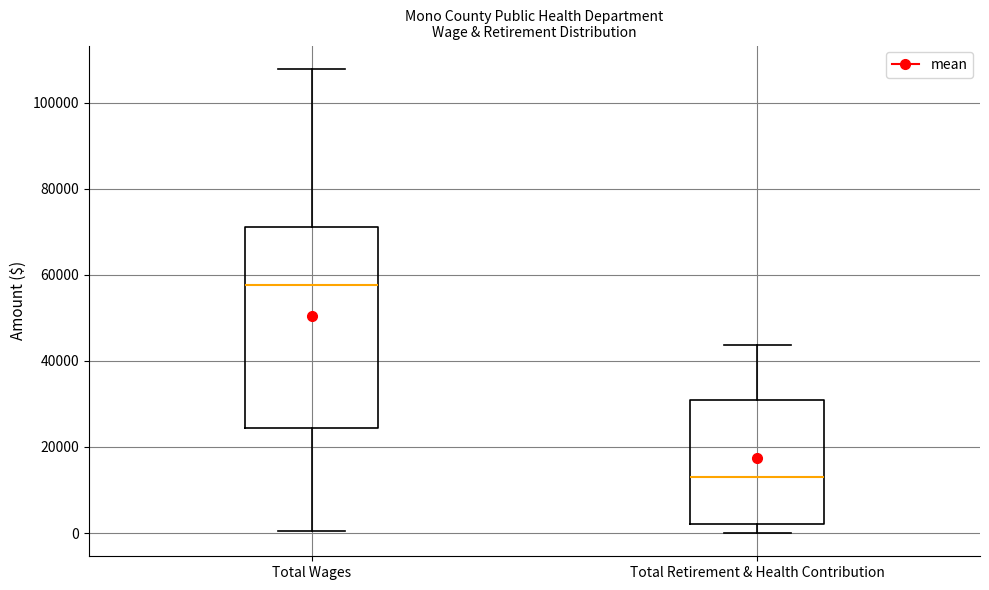

Which box is the tallest, from its lower edge to its upper edge?

Total Wages